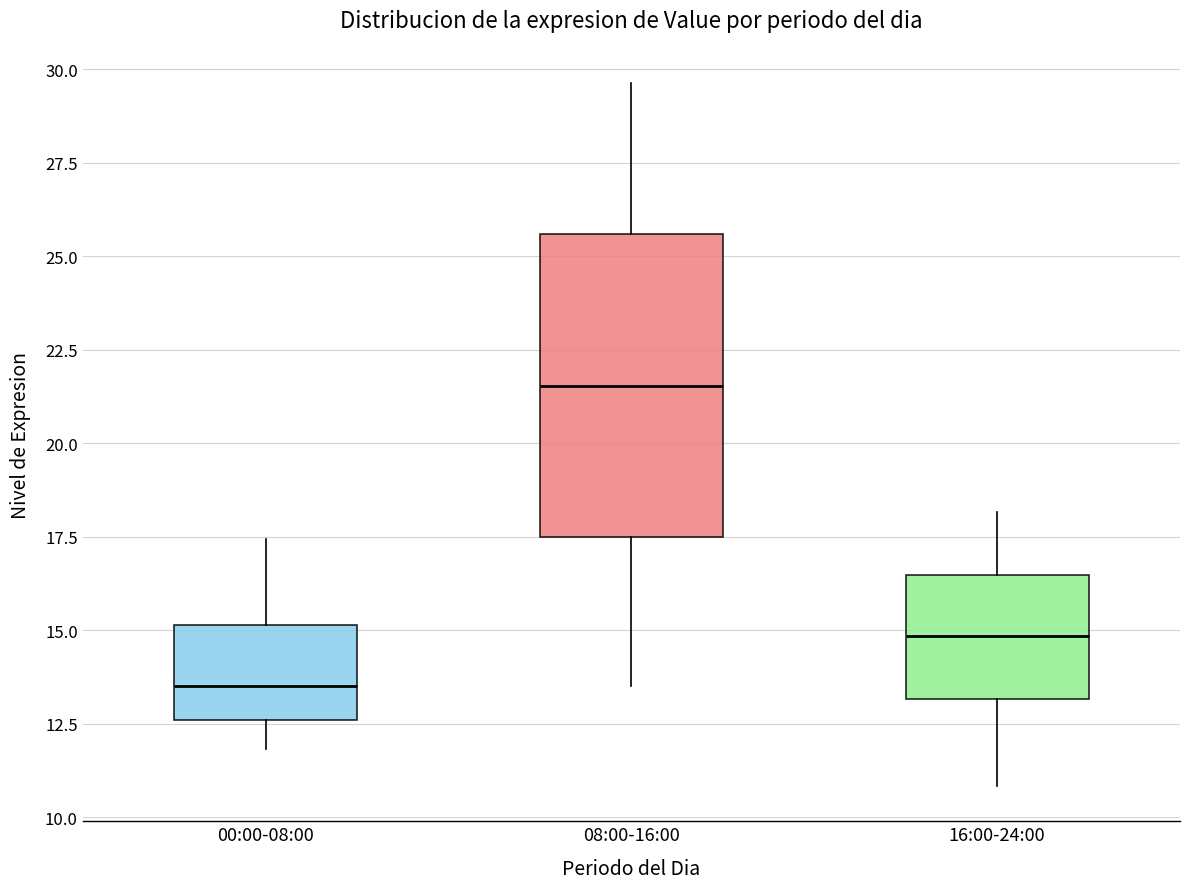

Comparing the boxes themselves (not the whiskers), which one is the tallest?

08:00-16:00